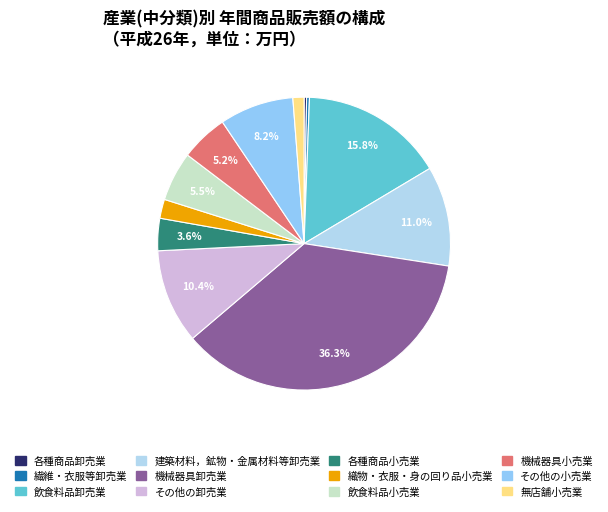

Which category has the smallest portion of the pie?

各種商品卸売業